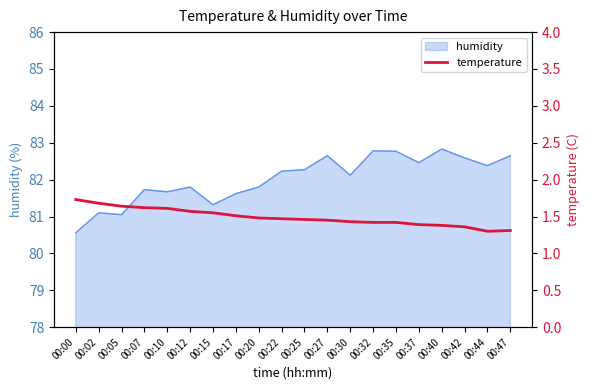

At which category does the chart reach its peak across all series?

00:00